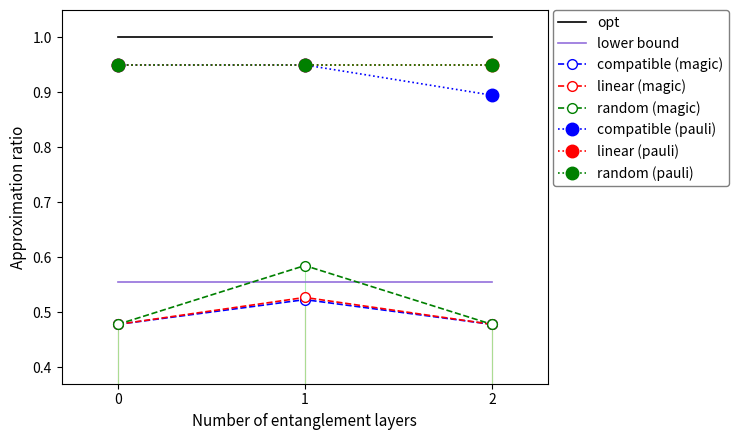

What is the value of the linear (magic) point at the 2nd from the left?

0.5